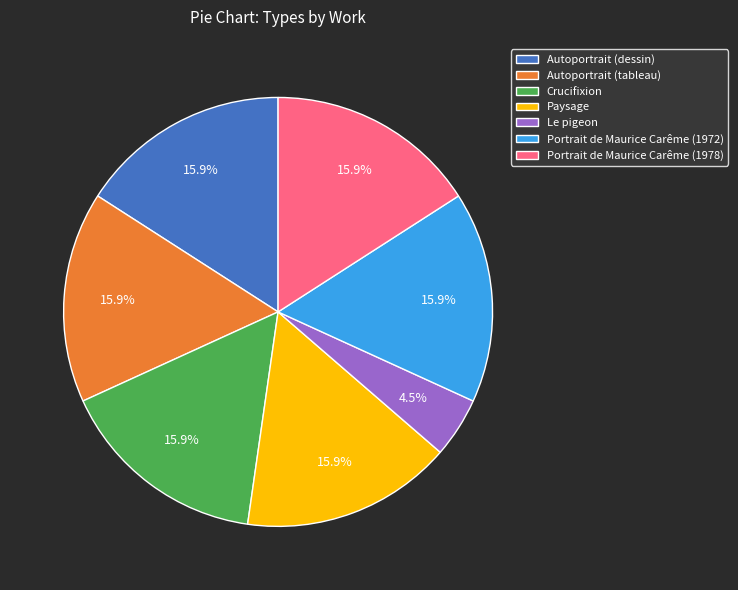

Which has a higher value, Le pigeon or Autoportrait (dessin)?

Autoportrait (dessin)